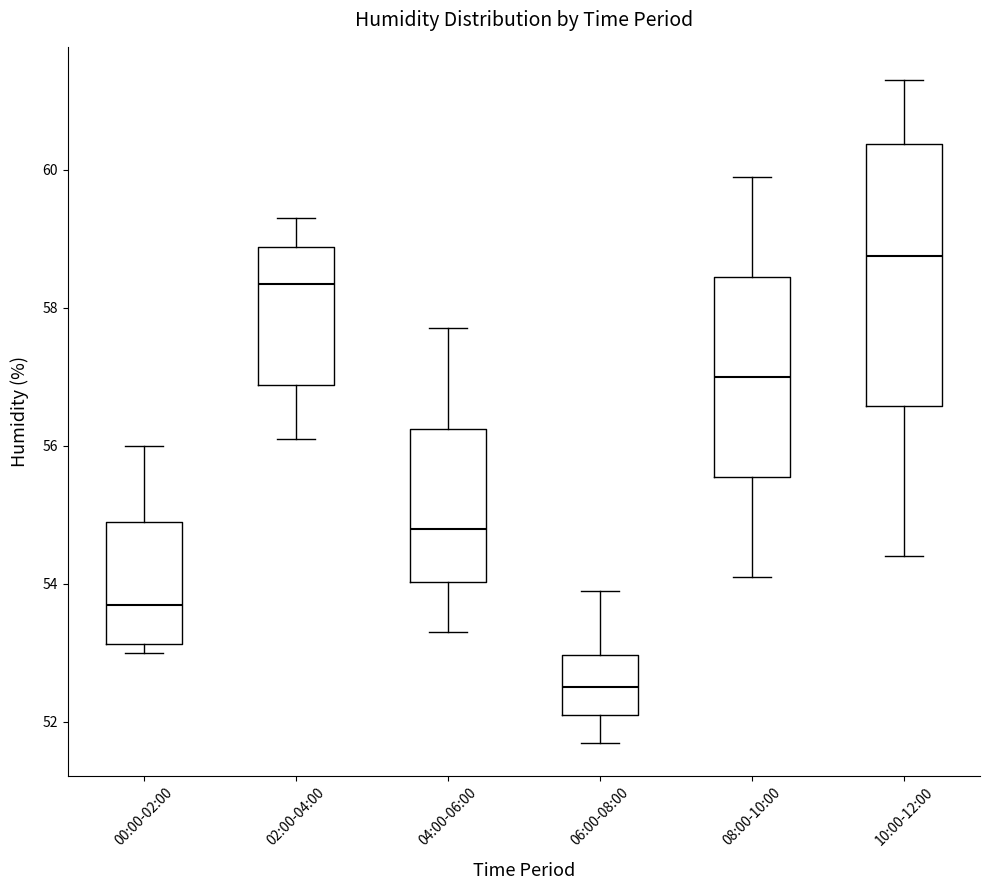

Where does the lower whisker of the box for 08:00-10:00 end on the y-axis? The values are not printed on the chart, so give them approximately, as read against the axis.

54.2